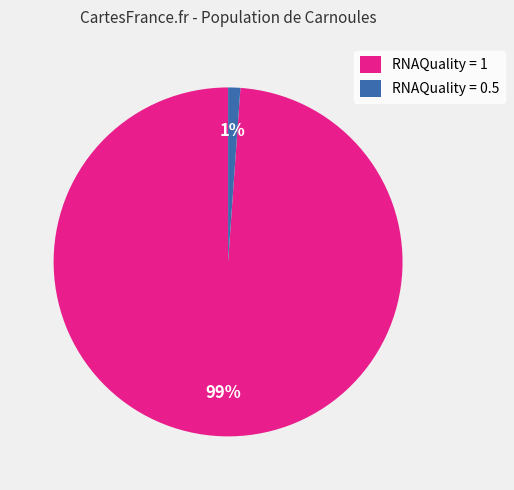

What is the smallest slice in the pie chart?

RNAQuality = 0.5